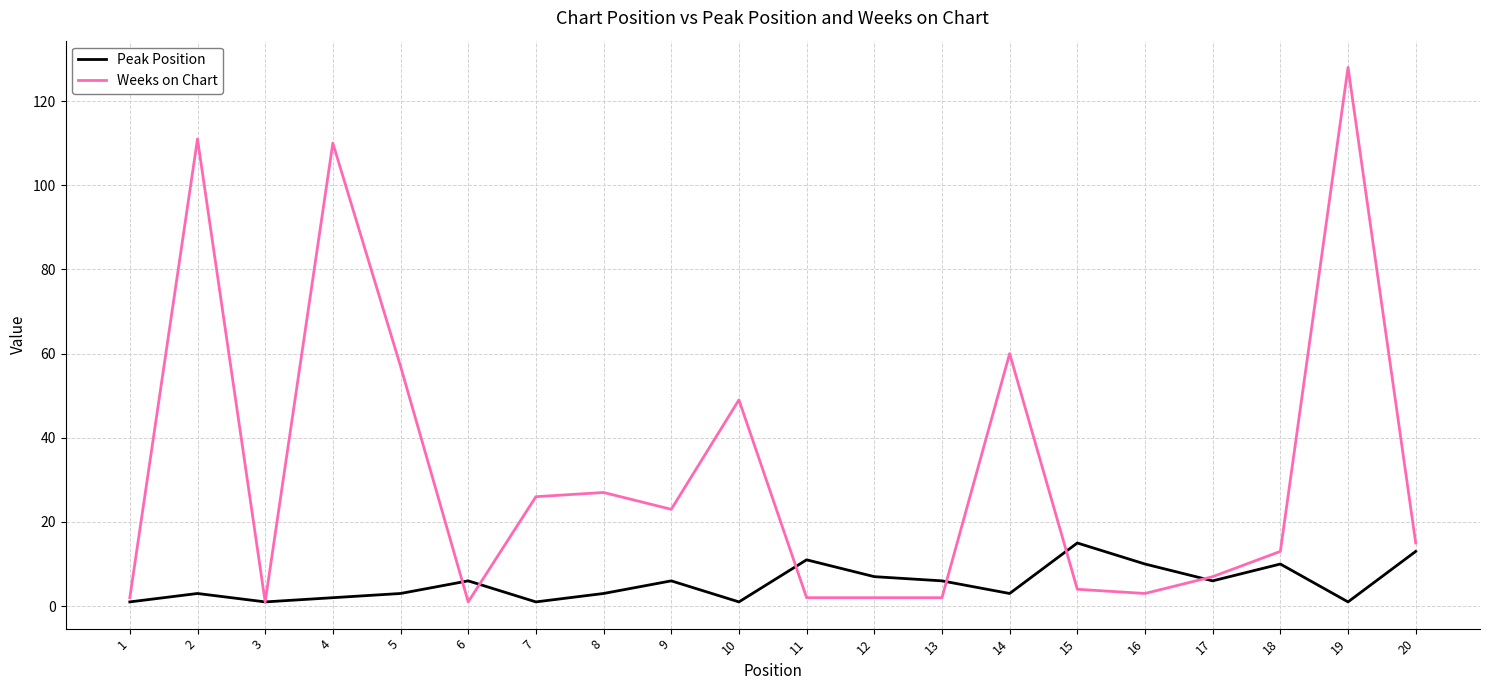

True or false: Peak Position has more than 2 points higher than both neighbors.

True